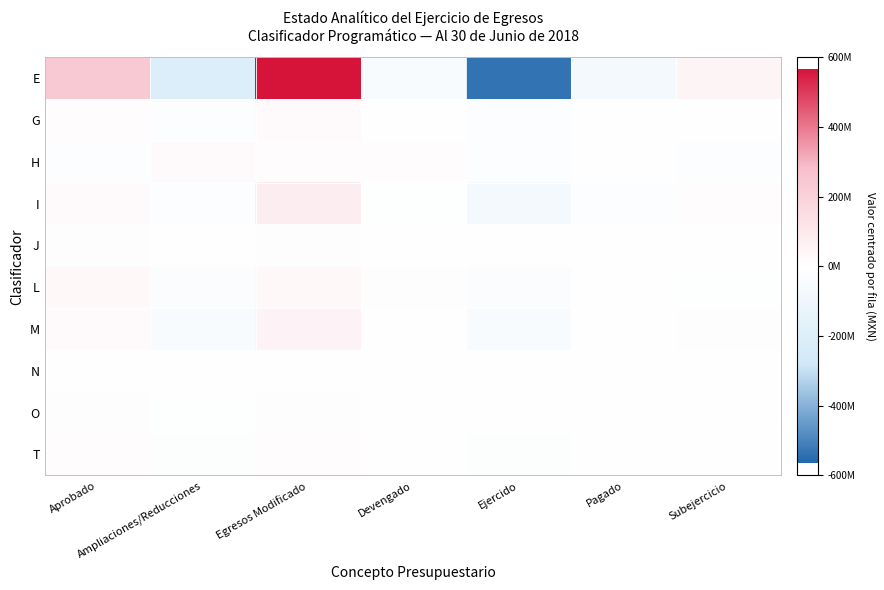

Which series has the widest spread of values?

E